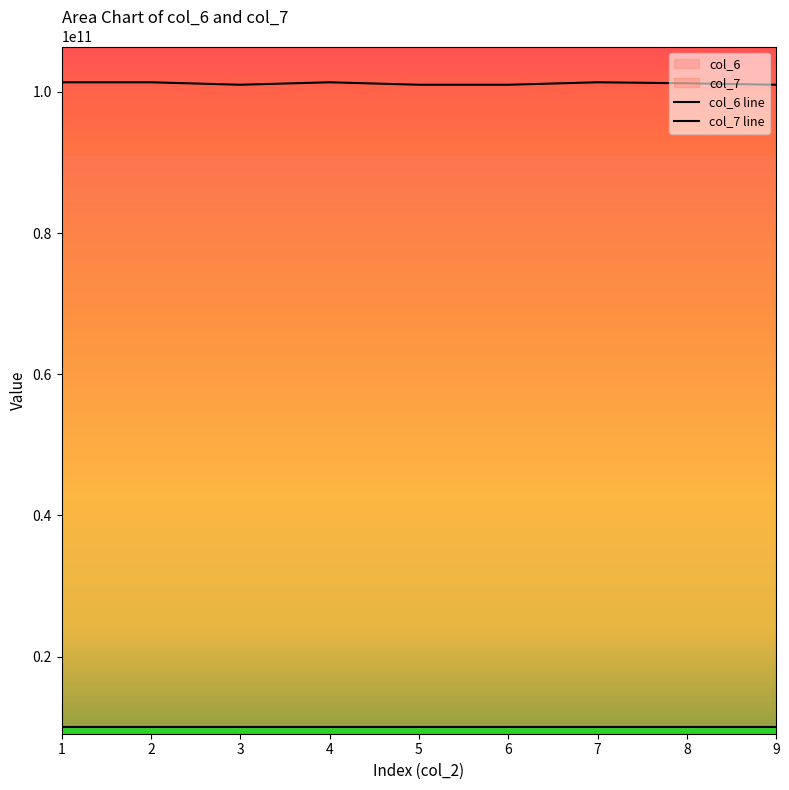

Which has a higher value, 1 or 6?

6